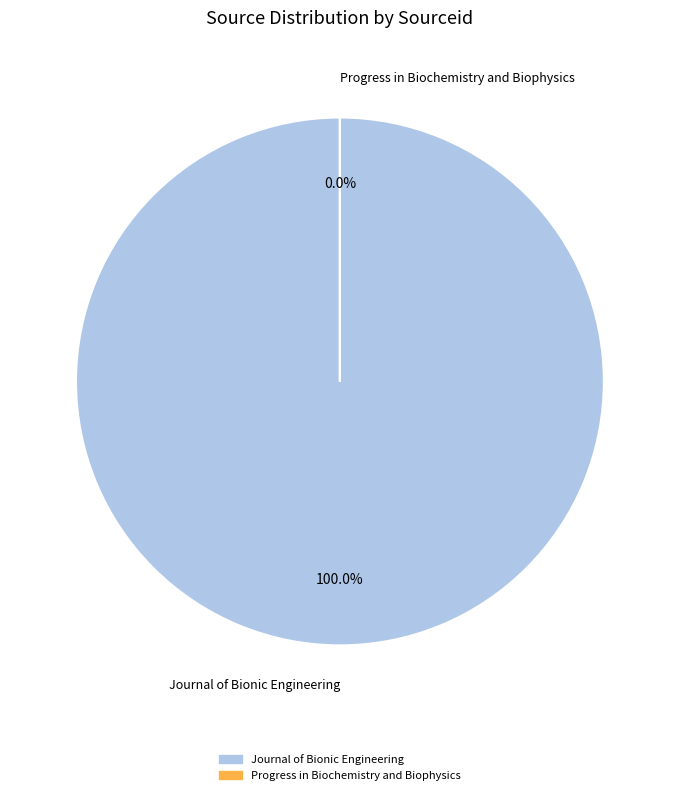

To the nearest percent, what portion does Journal of Bionic Engineering represent?

100%